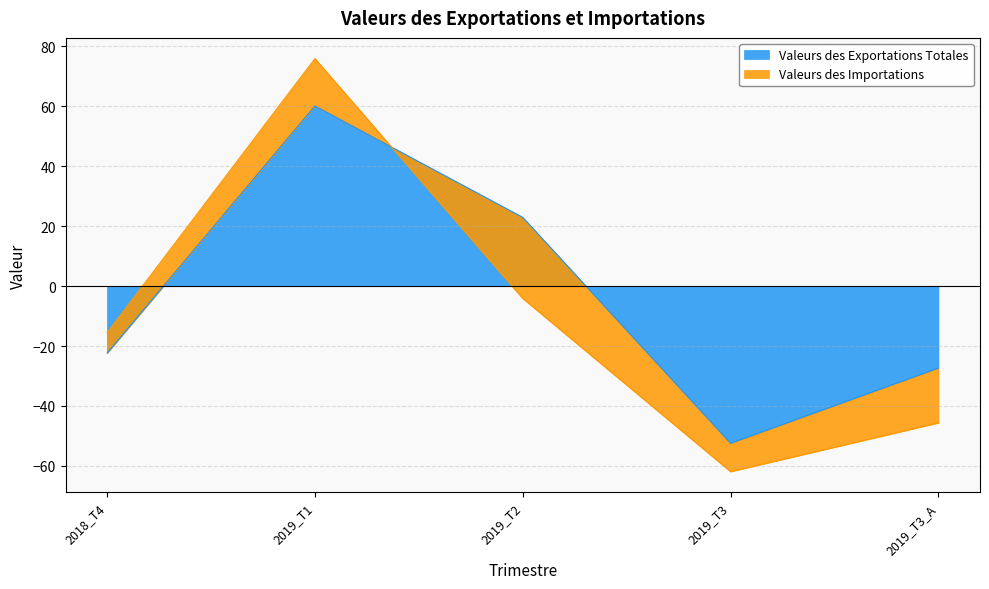

Where is Valeurs des Exportations Totales nearest to the value 3?

2019_T2